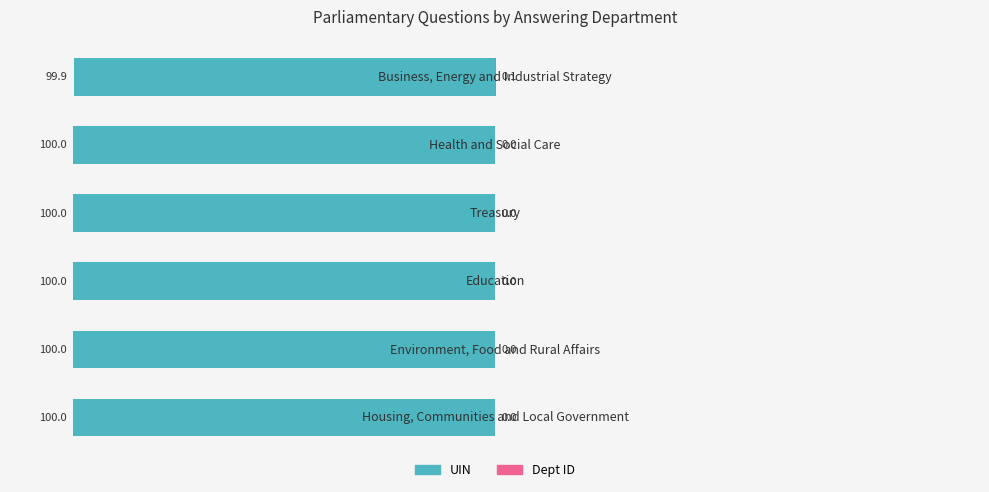

What is the smallest value displayed?

-100.0